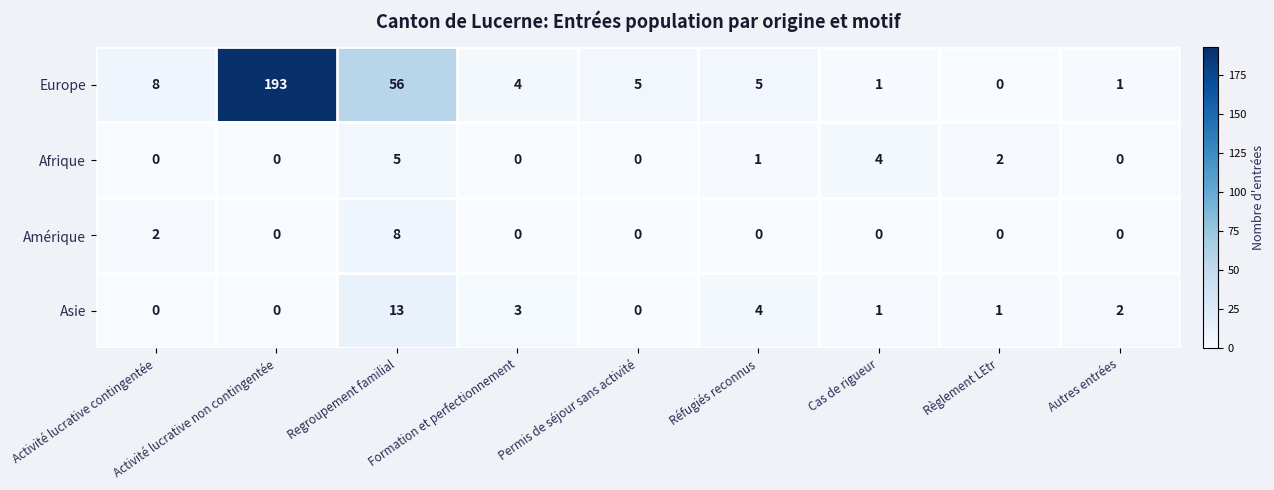

The Afrique series shows 0 at Formation et perfectionnement. True or false?

True